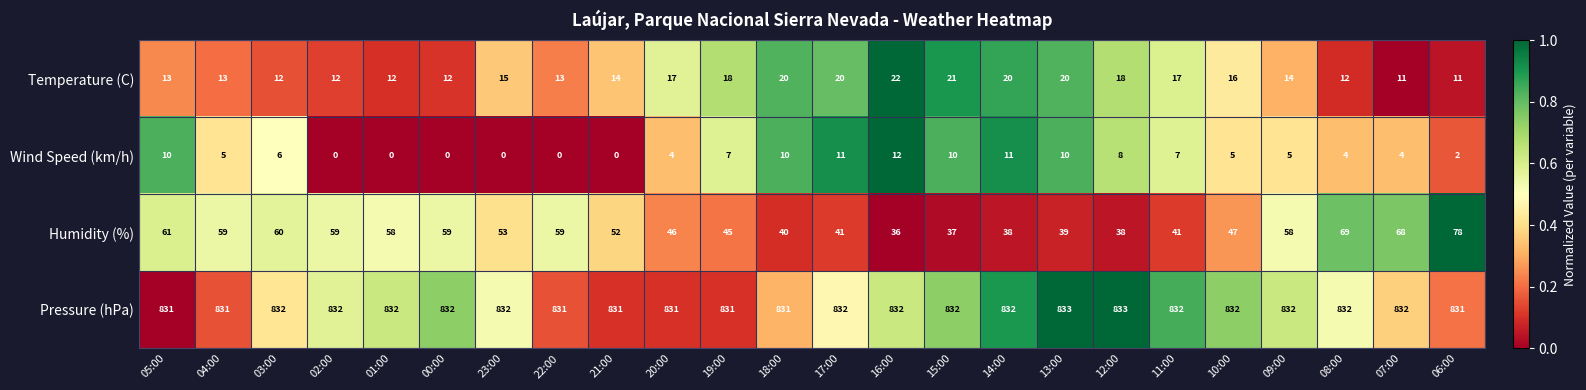

List the series in order of their peak value, lowest first.

Wind Speed (km/h), Temperature (C), Humidity (%), Pressure (hPa)